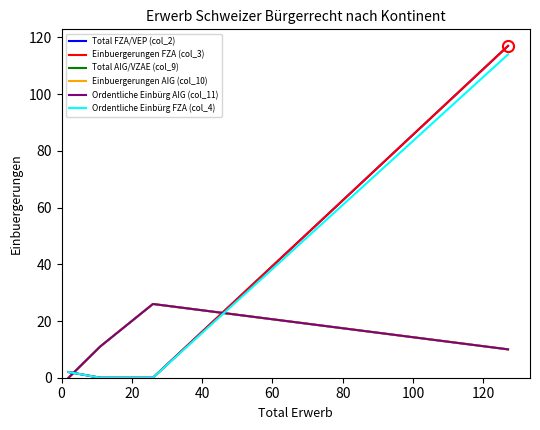

How many categories are shown in the chart?

4